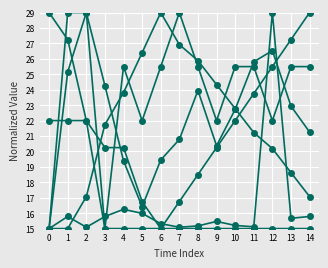

How many categories are shown in the chart?

15